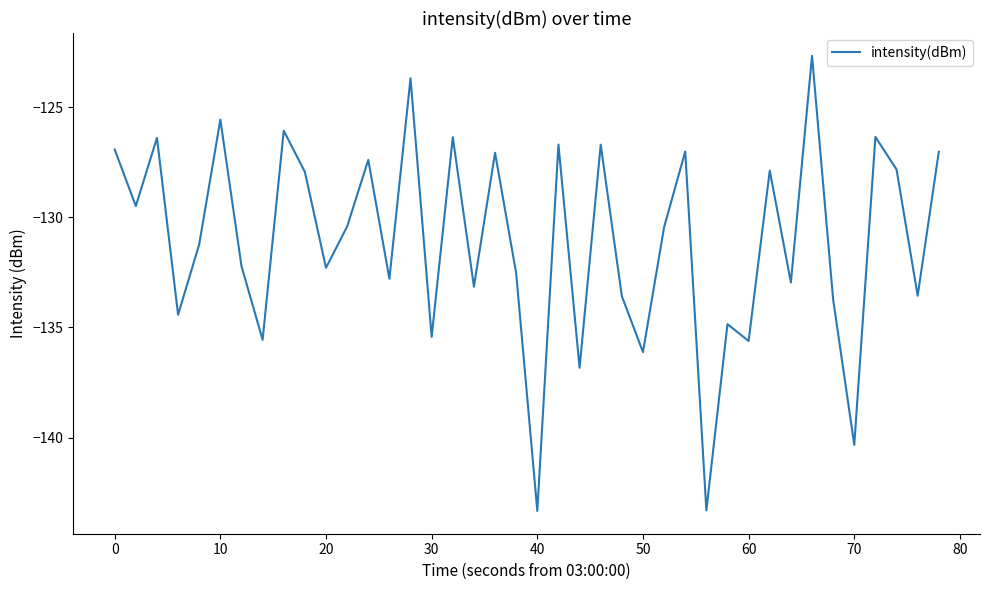

What is the difference between the maximum and minimum values?

20.7